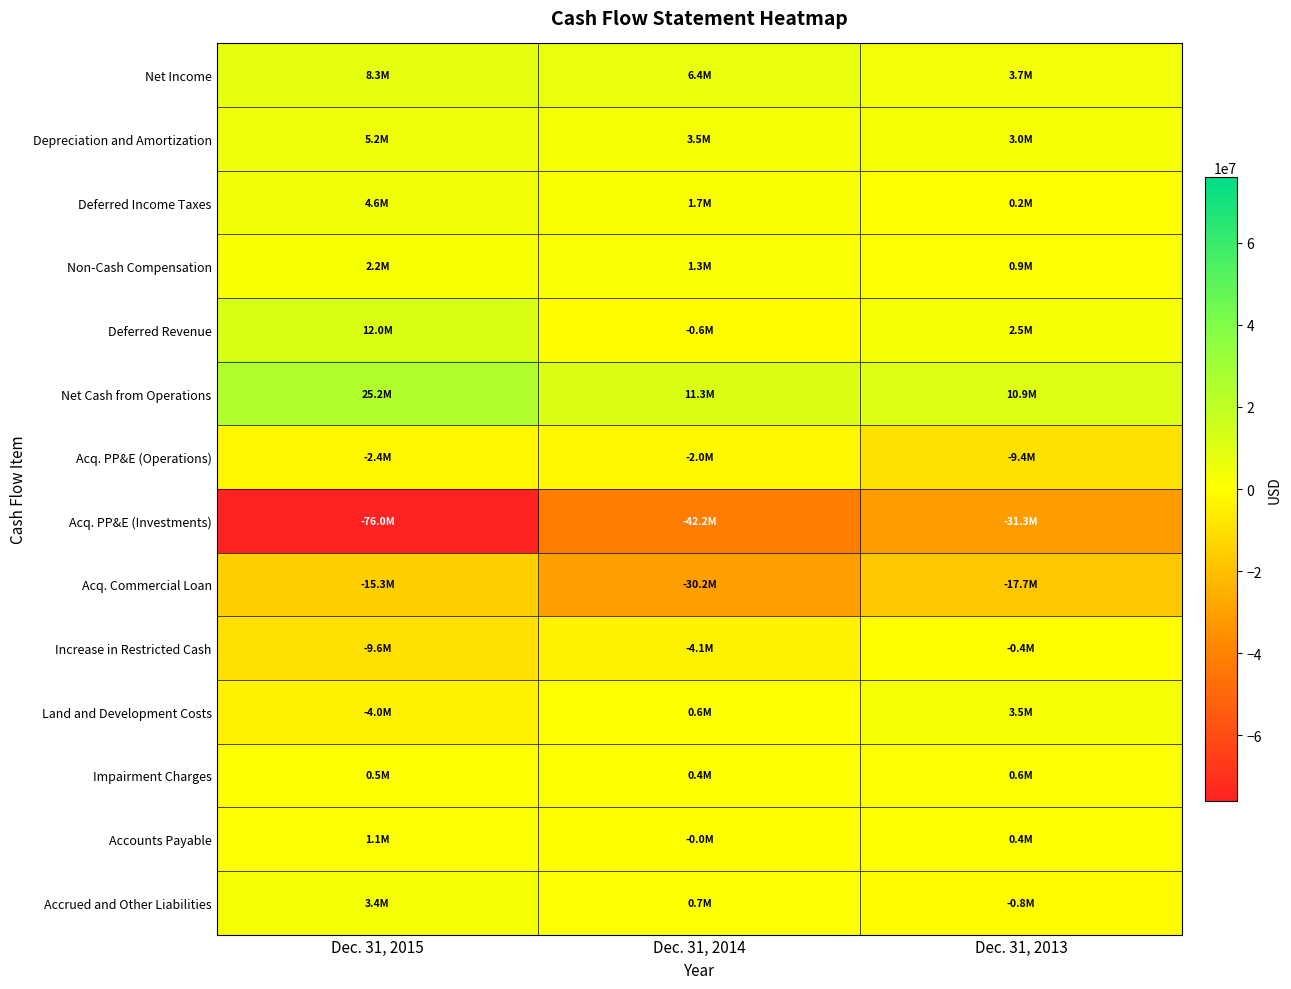

Which series has the widest spread of values?

Acq. PP&E (Investments)